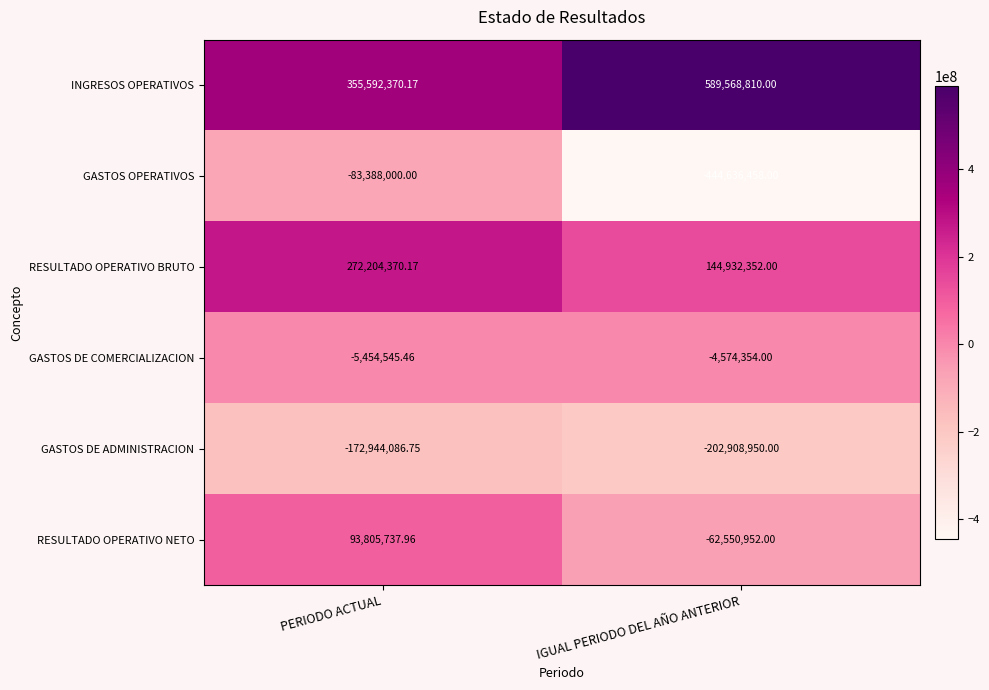

Rank the series by their maximum value, from highest to lowest.

INGRESOS OPERATIVOS, RESULTADO OPERATIVO BRUTO, RESULTADO OPERATIVO NETO, GASTOS DE COMERCIALIZACION, GASTOS OPERATIVOS, GASTOS DE ADMINISTRACION